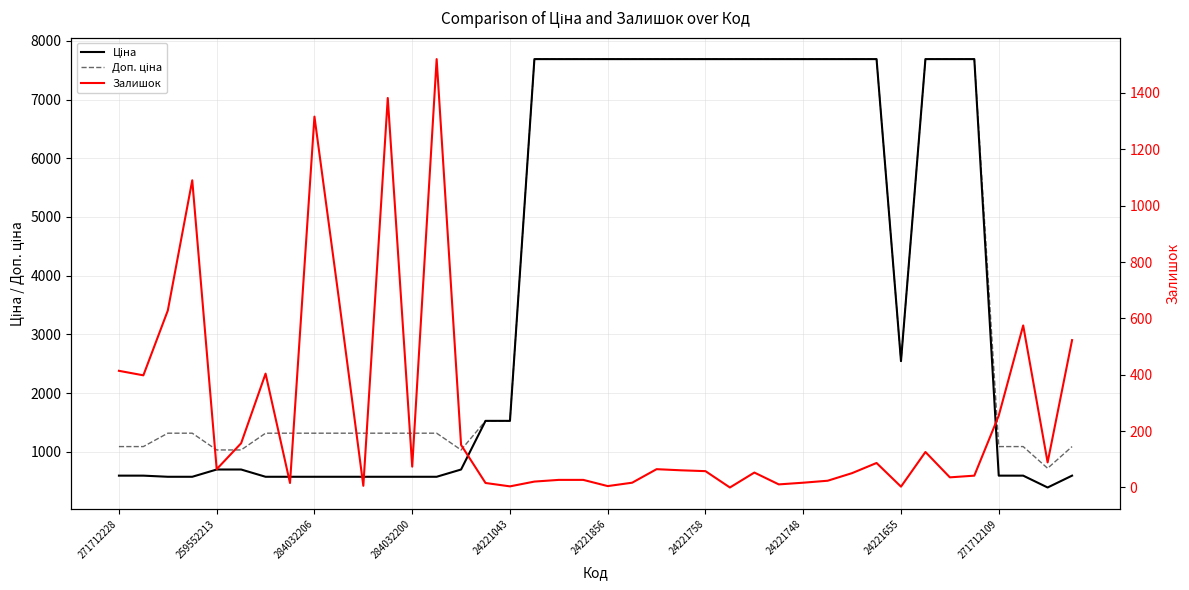

What is the sum of the Доп. ціна values at 10 and 38?

2035.7